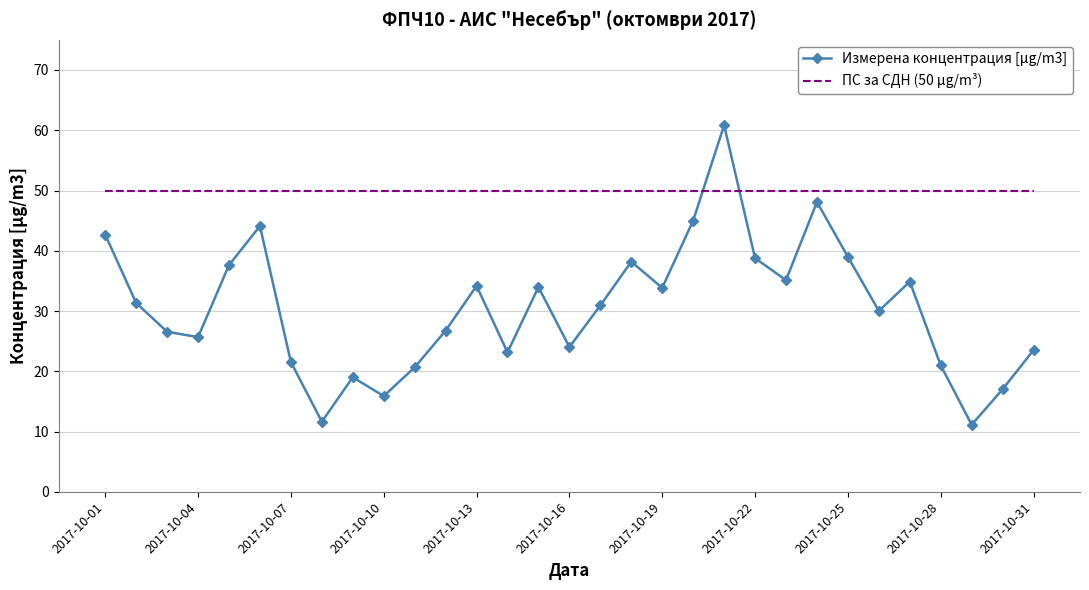

Which series has the widest spread of values?

Измерена концентрация [µg/m3]